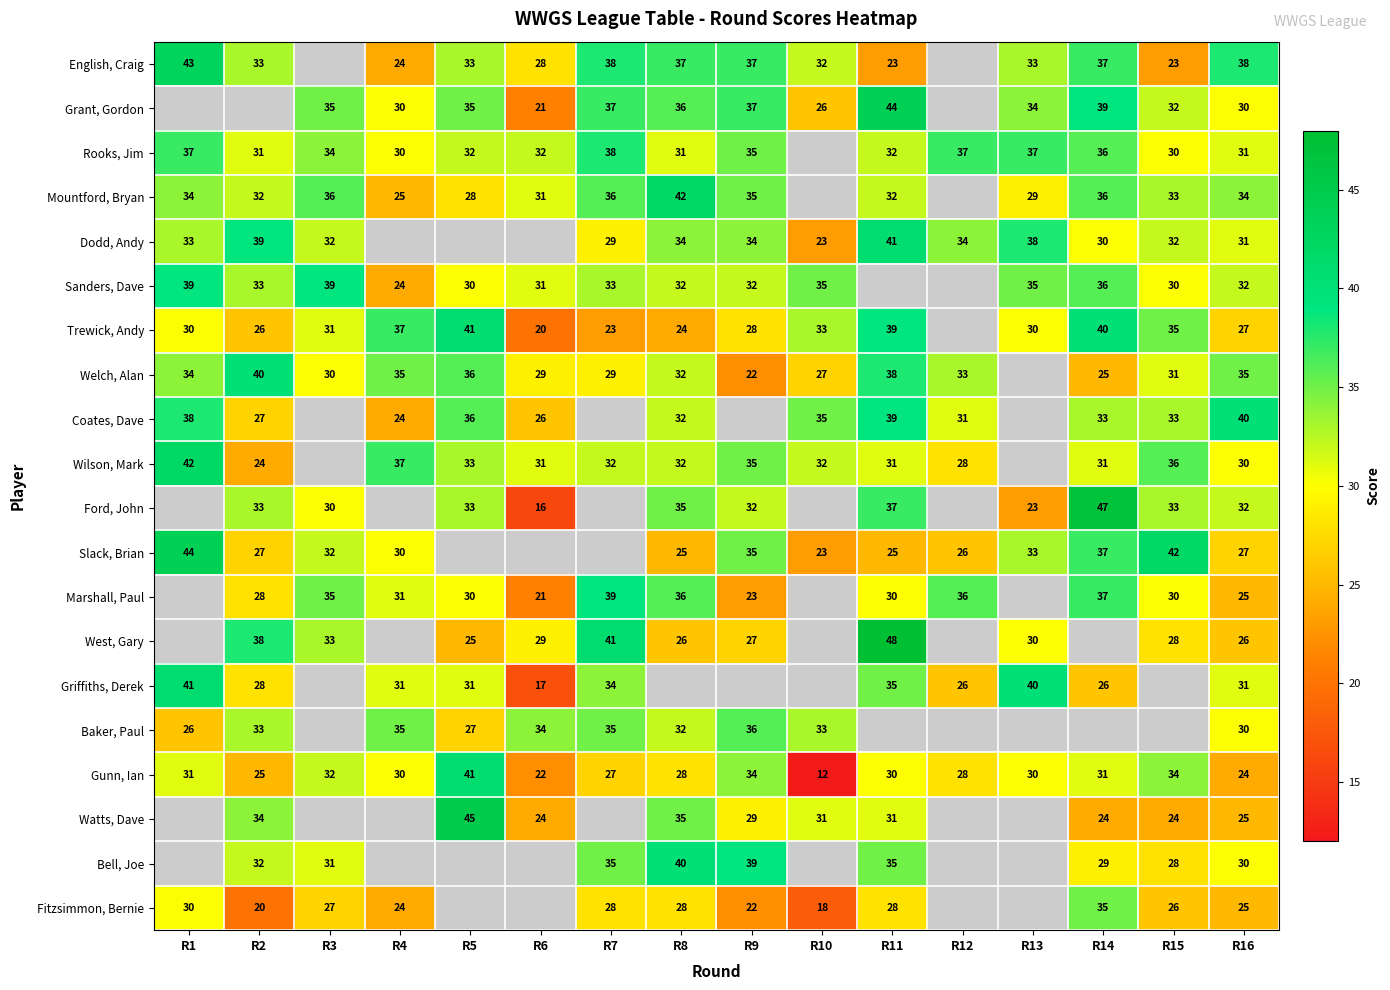

At which category is the sum across all series the highest?

R16